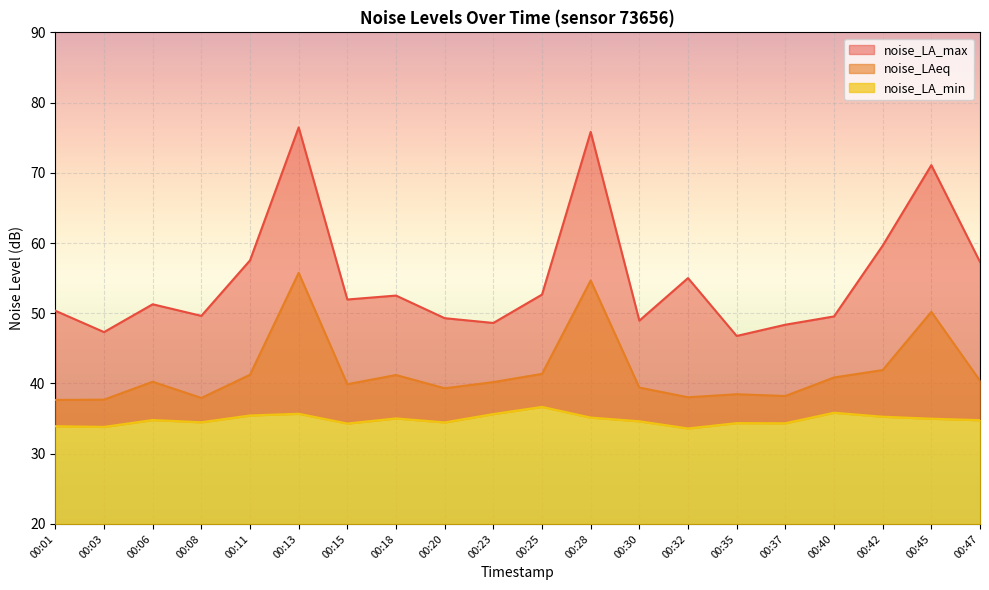

Reading left to right, transcribe all the data shown in this chart.

noise_LAeq: 00:01=37.7	00:03=37.7	00:06=40.2	00:08=37.9	00:11=41.2	00:13=55.8	00:15=39.9	00:18=41.2	00:20=39.3	00:23=40.2	00:25=41.4	00:28=54.7	00:30=39.4	00:32=38.0	00:35=38.5	00:37=38.2	00:40=40.9	00:42=41.9	00:45=50.2	00:47=40.4
noise_LA_max: 00:01=50.4	00:03=47.3	00:06=51.3	00:08=49.6	00:11=57.5	00:13=76.5	00:15=52.0	00:18=52.5	00:20=49.3	00:23=48.6	00:25=52.7	00:28=75.8	00:30=49.0	00:32=55.0	00:35=46.8	00:37=48.4	00:40=49.5	00:42=59.6	00:45=71.1	00:47=57.3
noise_LA_min: 00:01=33.9	00:03=33.8	00:06=34.8	00:08=34.5	00:11=35.5	00:13=35.7	00:15=34.3	00:18=35.0	00:20=34.5	00:23=35.6	00:25=36.7	00:28=35.1	00:30=34.6	00:32=33.6	00:35=34.4	00:37=34.3	00:40=35.8	00:42=35.3	00:45=35.0	00:47=34.8